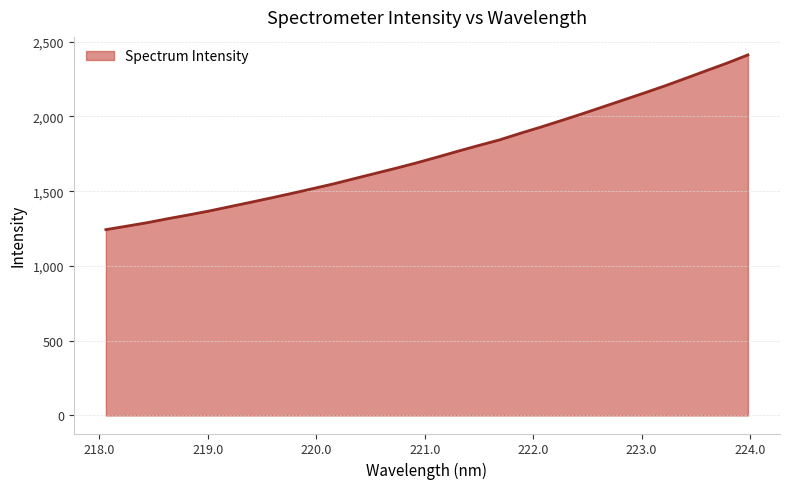

What is the smallest value displayed?

1243.1